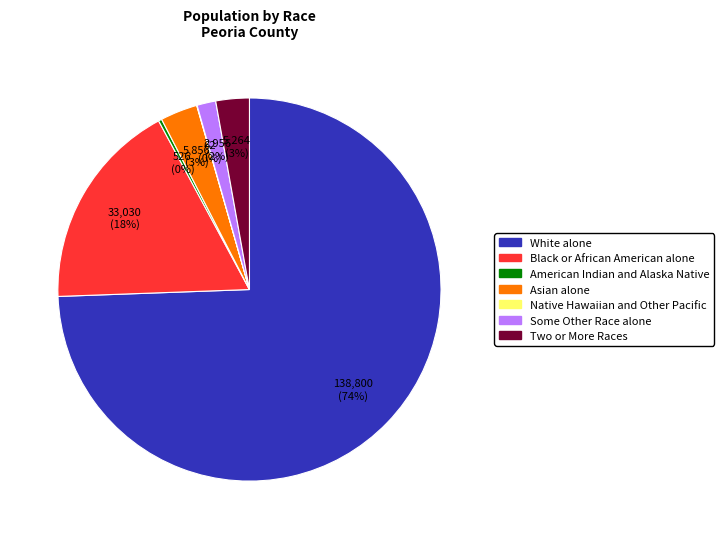

What is the largest slice in the pie chart?

White alone